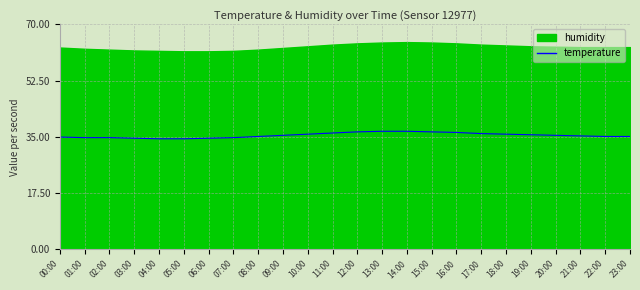

Is it true that the value at 01:00 is 59.6?

False